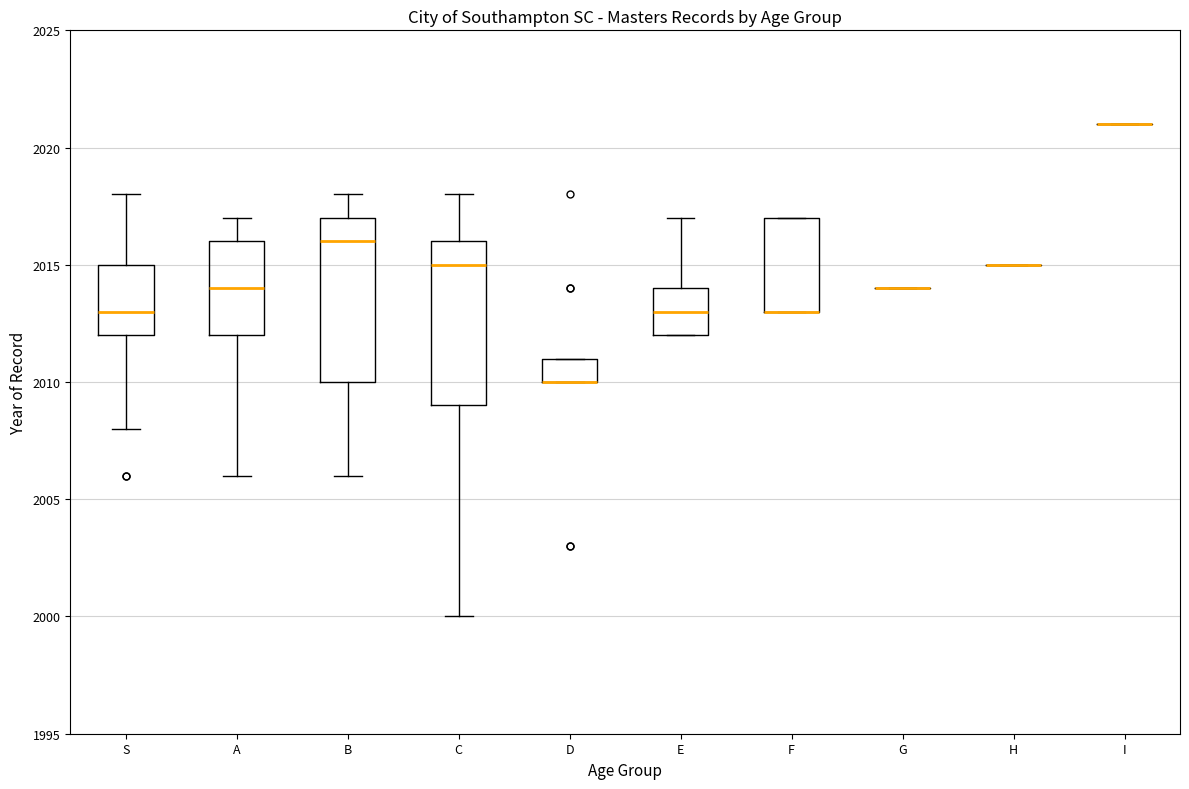

Reading left to right, read every box against the y-axis: the position of its median line, the range the box covers, and the ends of its whiskers. The values are not printed on the chart, so give them approximately, as read against the axis.

S: median 2013, box 2012 to 2015, whiskers 2008 to 2018
A: median 2014, box 2012 to 2016, whiskers 2006 to 2017
B: median 2016, box 2010 to 2017, whiskers 2006 to 2018
C: median 2015, box 2009 to 2016, whiskers 2000 to 2018
D: median 2010 (drawn on the box's lower edge), box 2010 to 2011, whiskers 2010 to 2011
E: median 2013, box 2012 to 2014, whiskers 2012 to 2017
F: median 2013 (drawn on the box's lower edge), box 2013 to 2017, whiskers 2013 to 2017
G: box collapsed to a line at 2014, whiskers 2014 to 2014
H: box collapsed to a line at 2015, whiskers 2015 to 2015
I: box collapsed to a line at 2021, whiskers 2021 to 2021